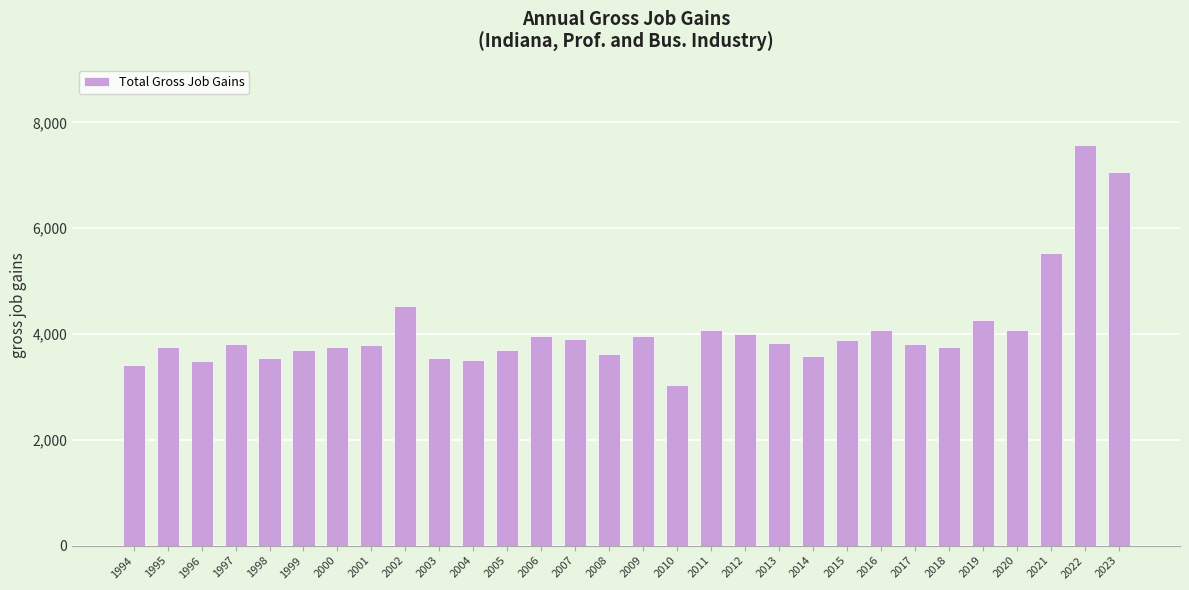

Where is the data nearest to the value 5304?

2021